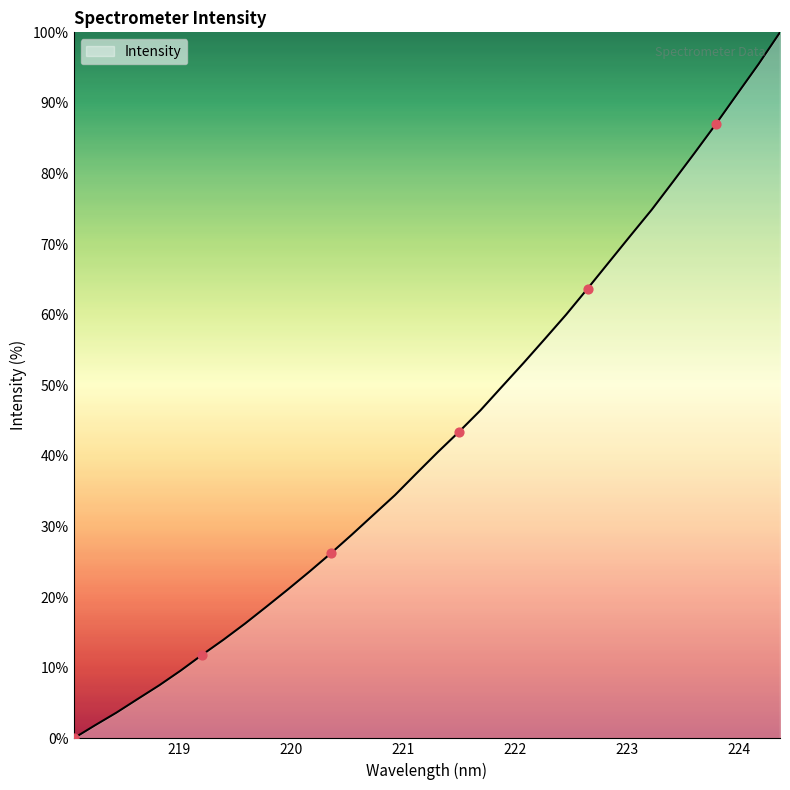

What is the difference between the maximum and minimum values?

100.0